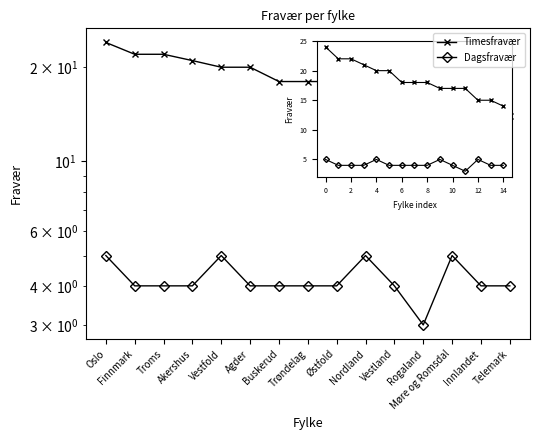

How many values in the Dagsfravær series are below 4?

1